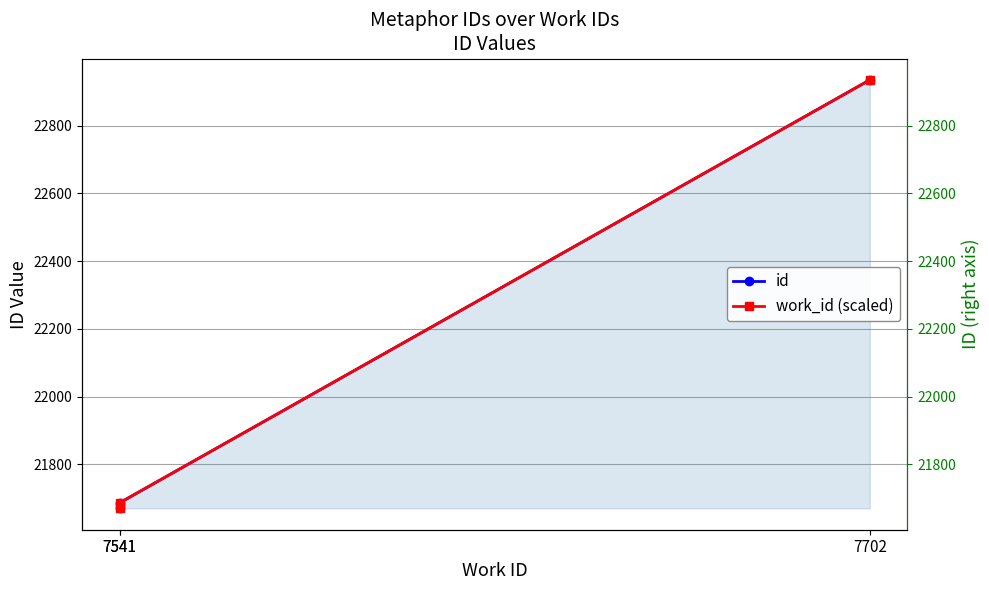

List the series in order of their peak value, lowest first.

id, work_id (scaled)